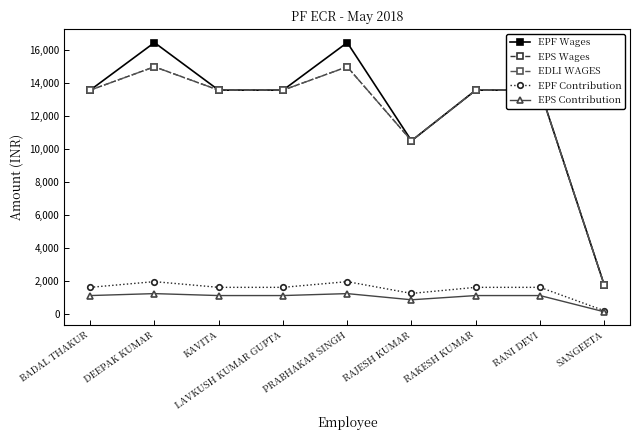

Does the chart have visible grid lines?

No